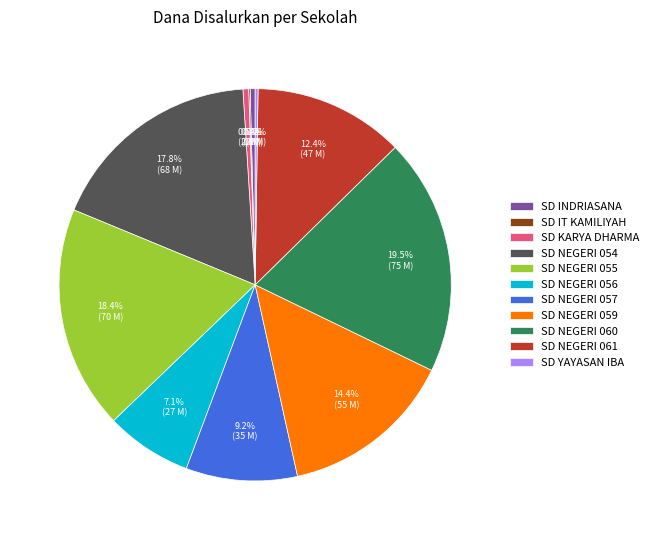

Combined, do SD NEGERI 054 and SD NEGERI 057 account for over 50%?

No